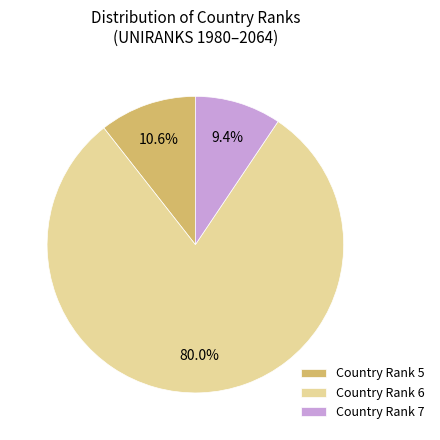

What is the largest slice in the pie chart?

Country Rank 6